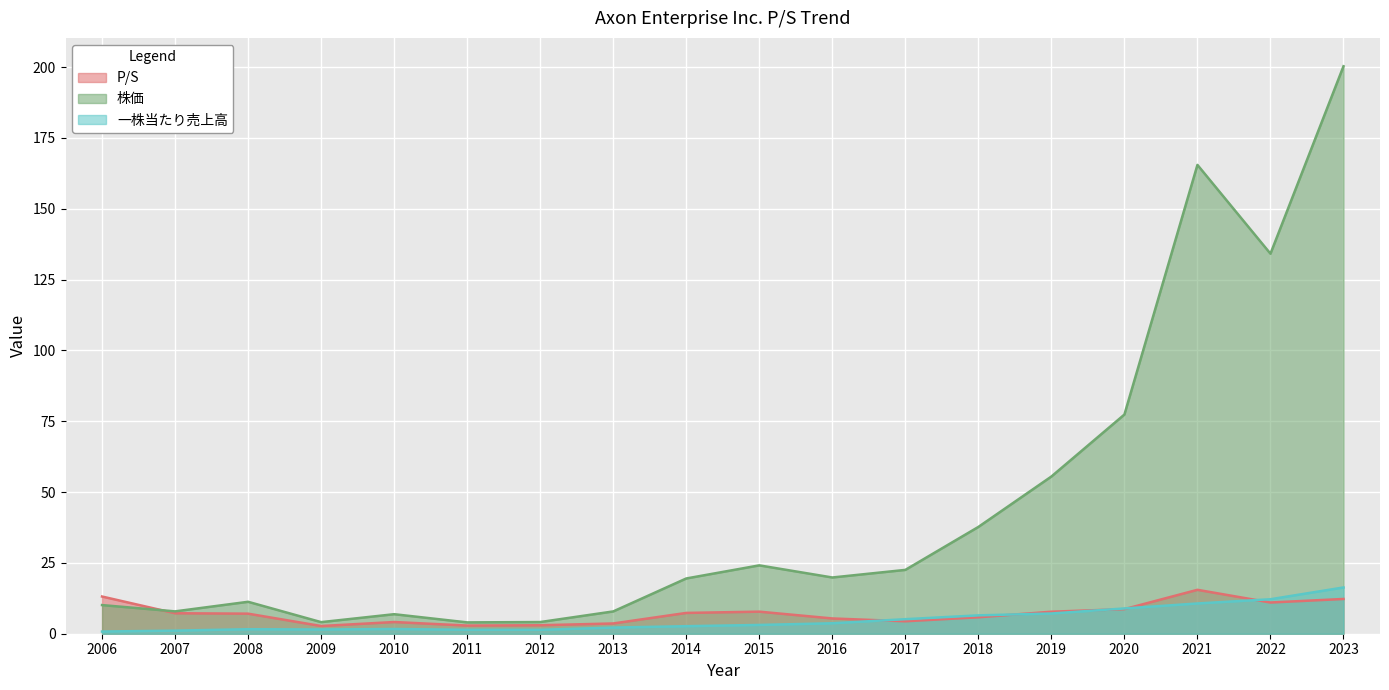

At 2008, list the series in order from largest to smallest.

株価, P/S, 一株当たり売上高